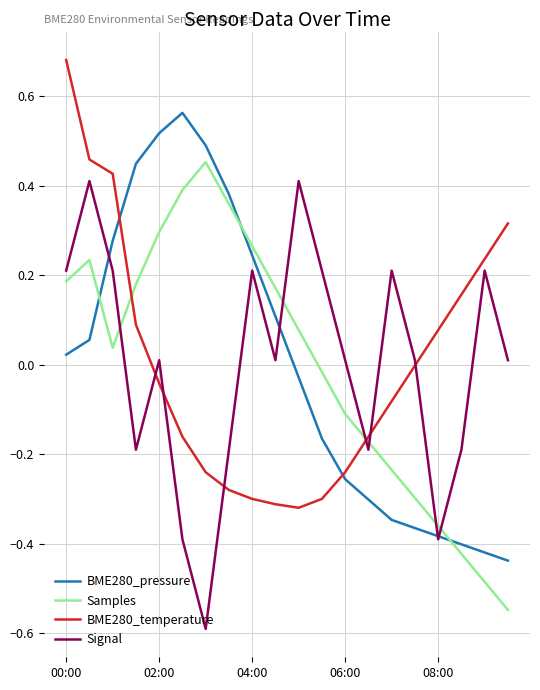

How many times do BME280_temperature and BME280_pressure cross each other?

2